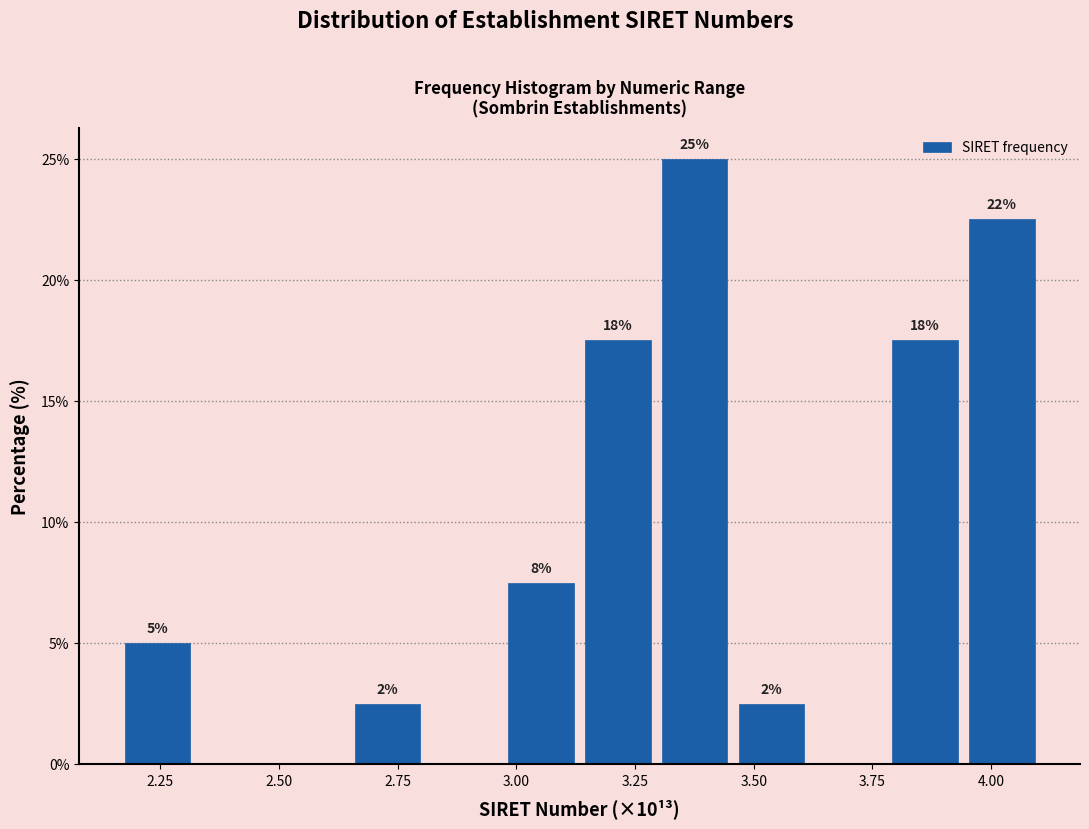

Around what value on the x-axis is the tallest bar? Give the approximate position of its centre, as read against the axis.

3.40